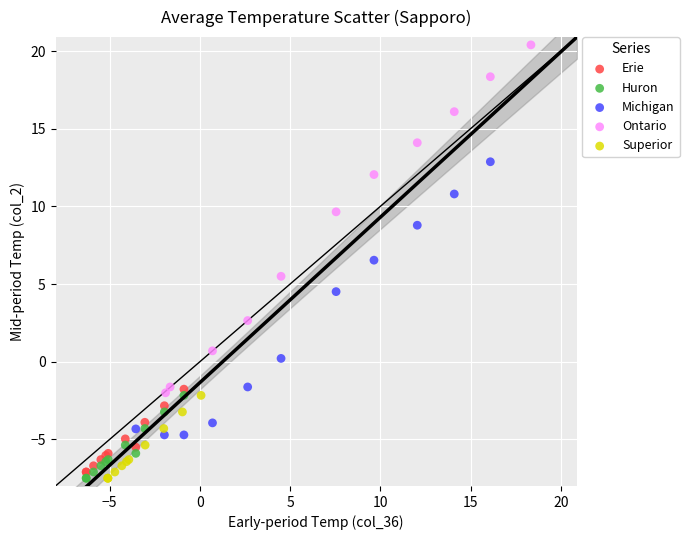

Which series has the largest Y range (max minus min)?

Ontario